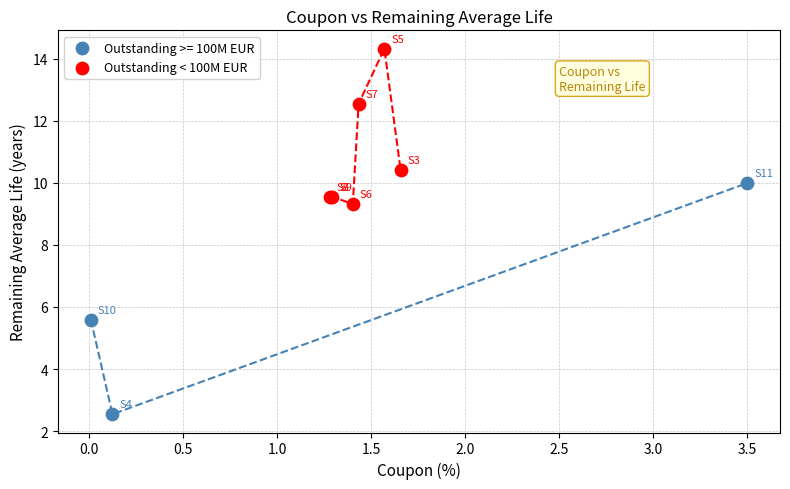

Which series contains the lowest Y value?

Outstanding >= 100M EUR